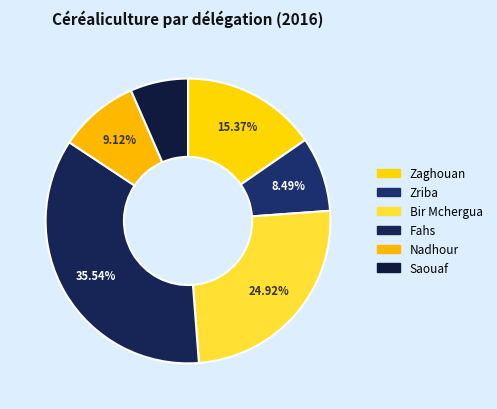

What portion of the pie excludes Fahs?

64.5%